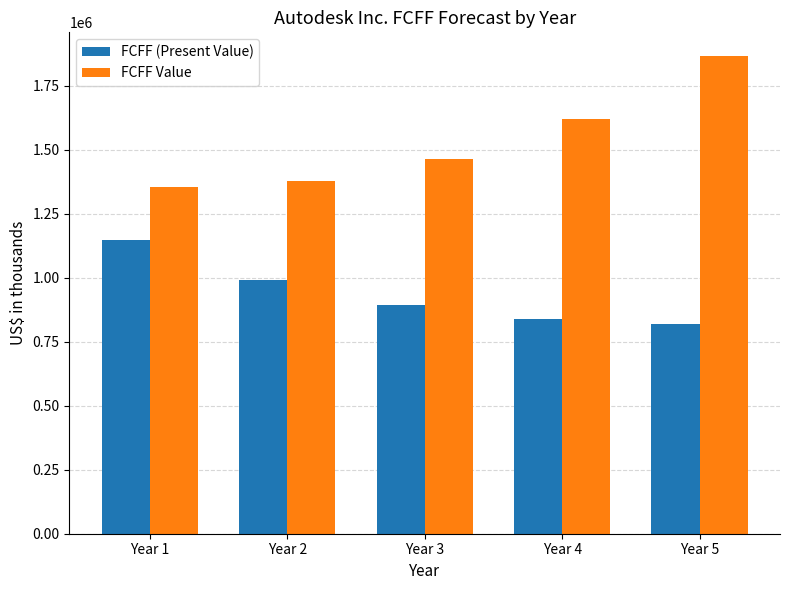

Which label corresponds to the smallest value in the chart?

Year 5